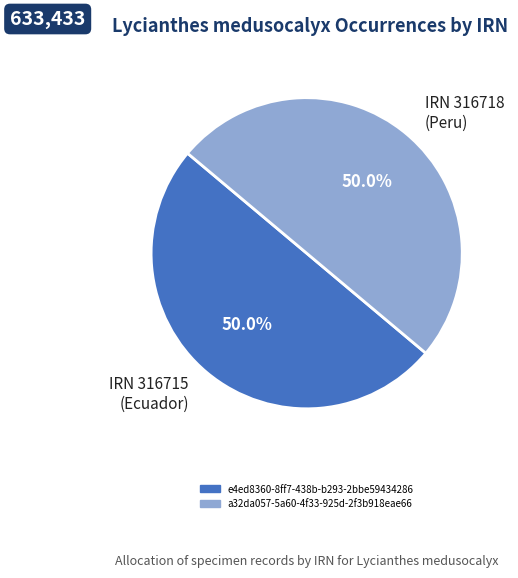

To the nearest percent, what is the average slice percentage?

50%